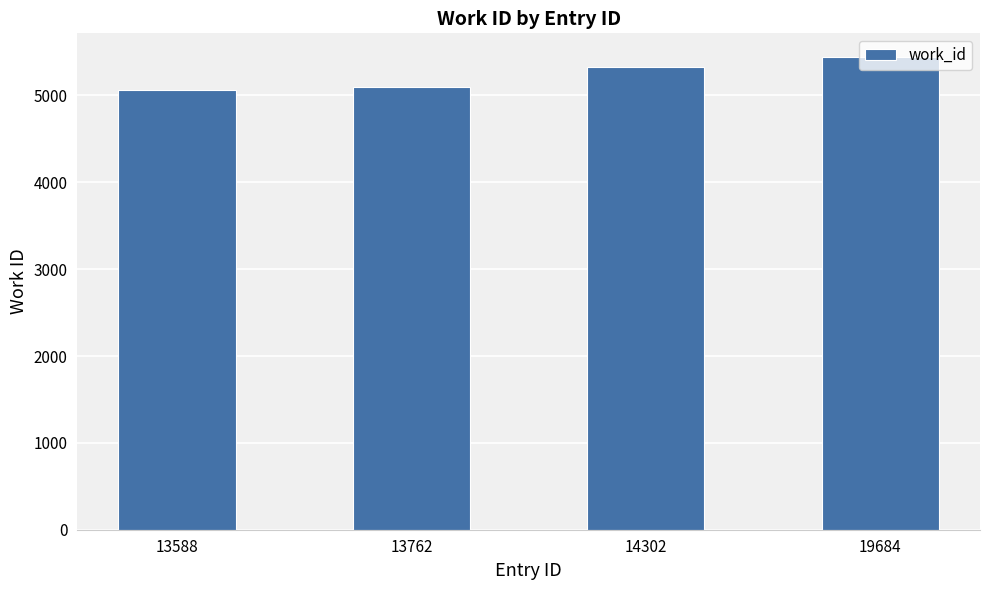

What is the change in value from 13762 to 19684?

+351